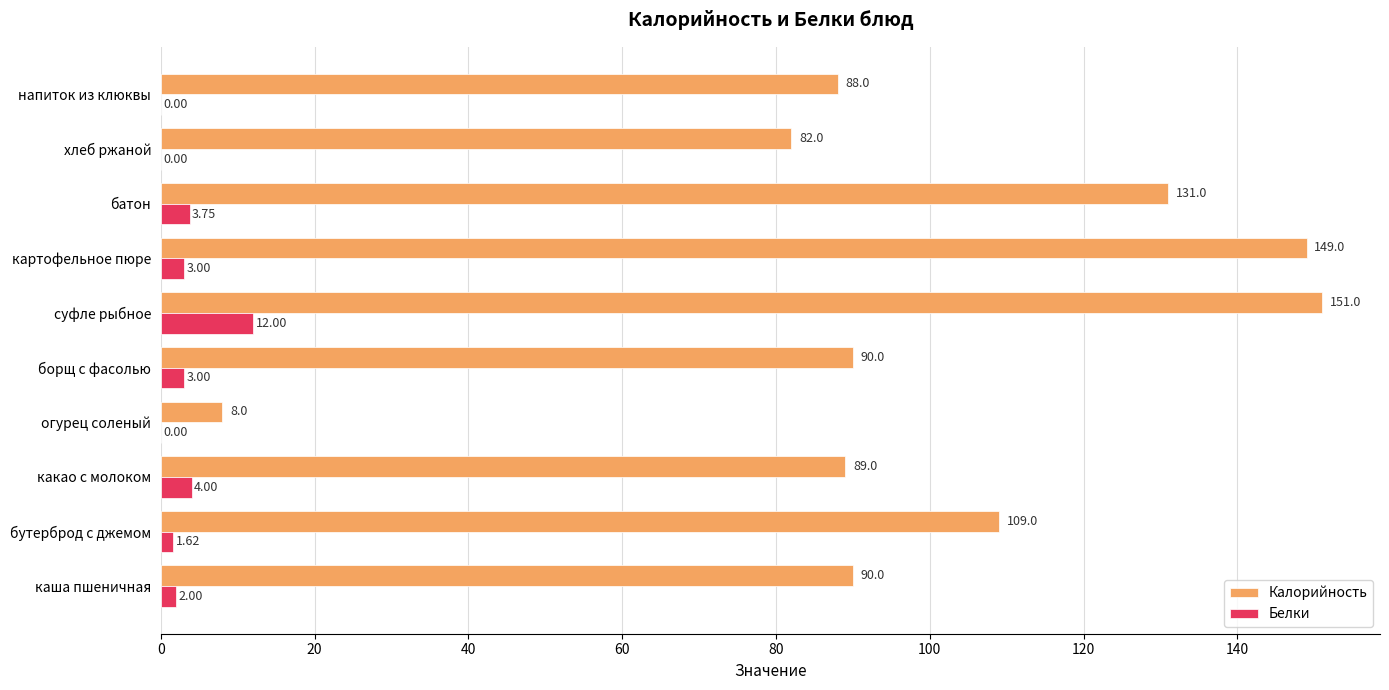

What is the sum of the Калорийность values at бутерброд с джемом and какао с молоком?

198.0